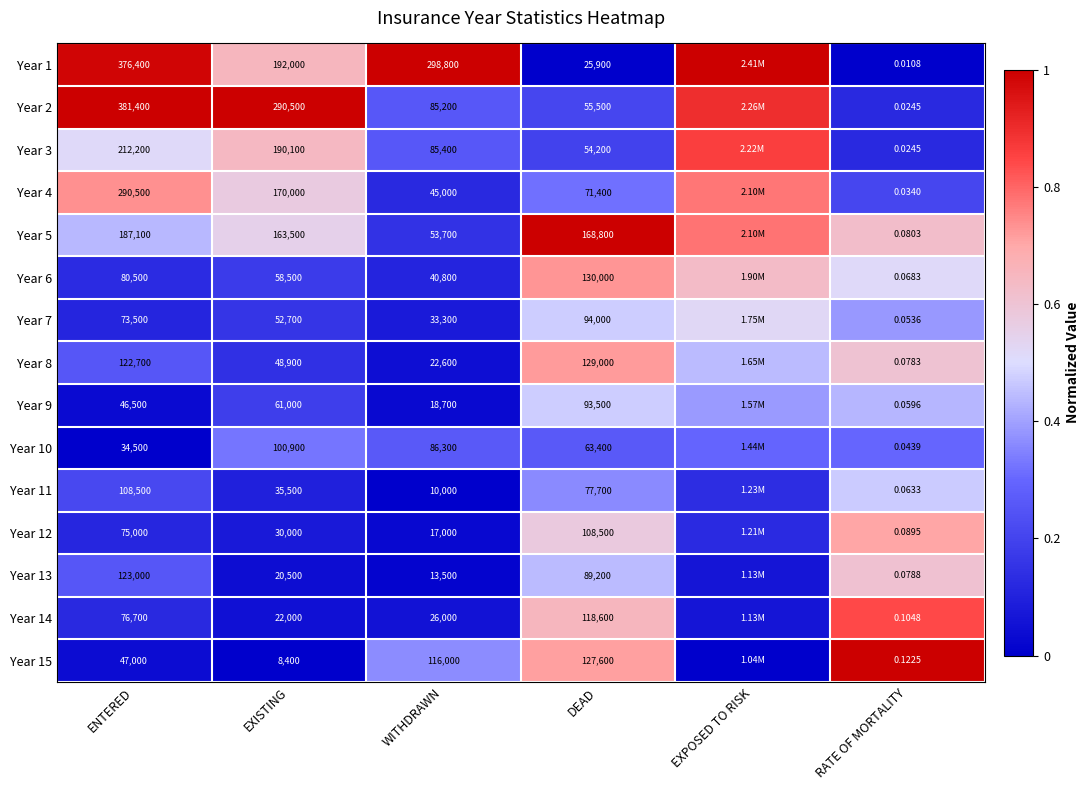

Is the value of Year 10 at WITHDRAWN greater than the value of Year 12 at EXISTING?

Yes